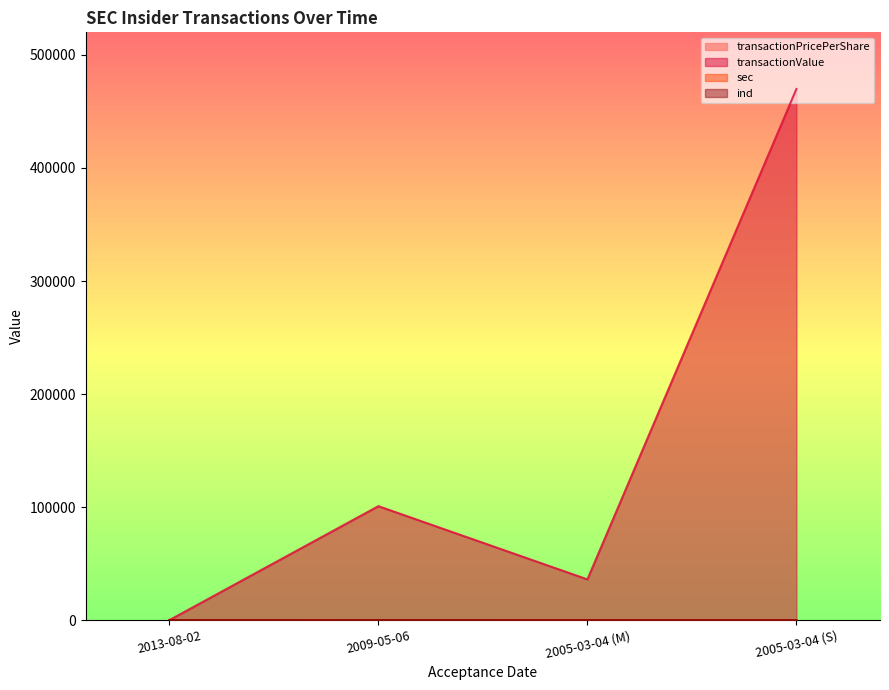

Reading left to right, what are all the values shown in this chart?

transactionPricePerShare: 0.0	0.6	4.3	55.7
transactionValue: 0.0	100800.0	36030.0	469828.0
sec: 19.0	11.0	12.0	12.0
ind: 32.0	15.0	21.0	21.0